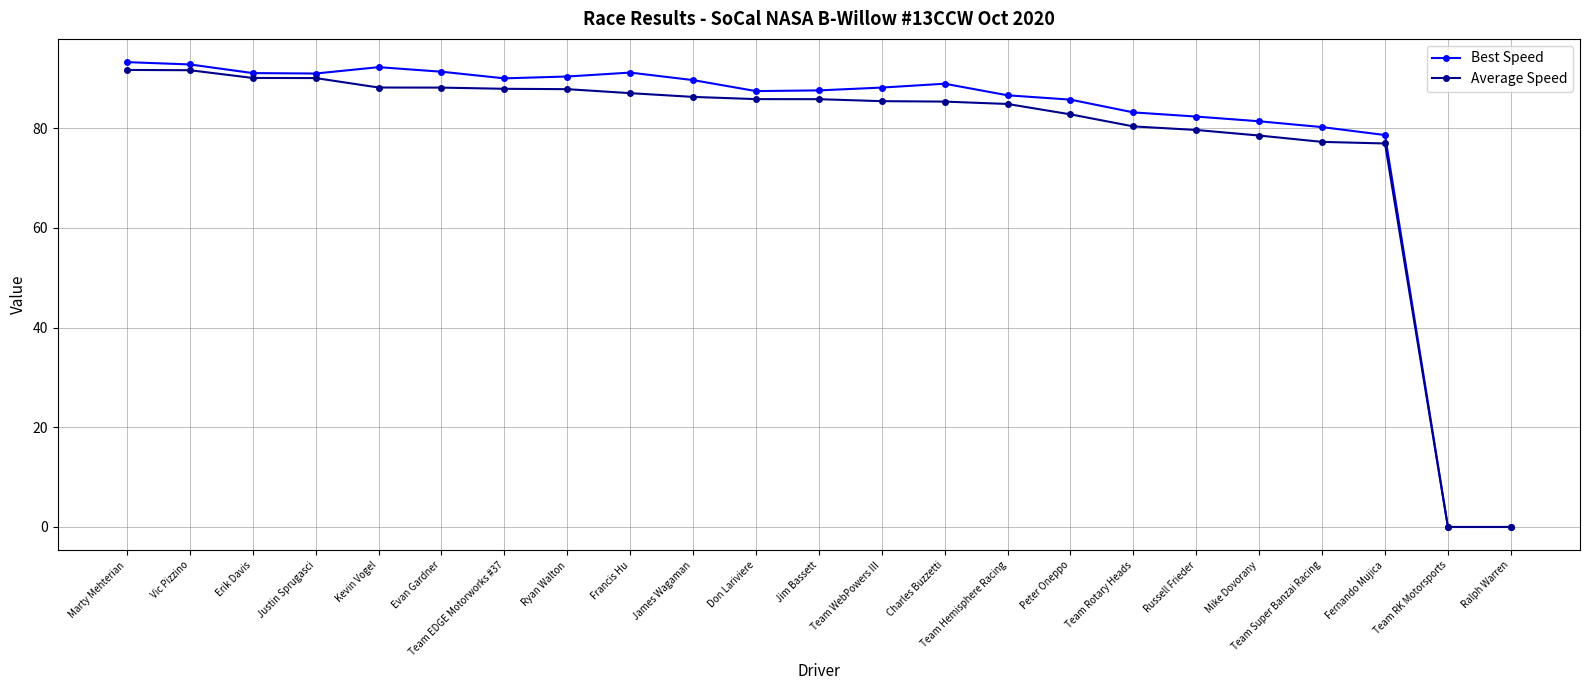

Is the value of Average Speed at Team Super Banzai Racing greater than the value of Best Speed at James Wagaman?

No